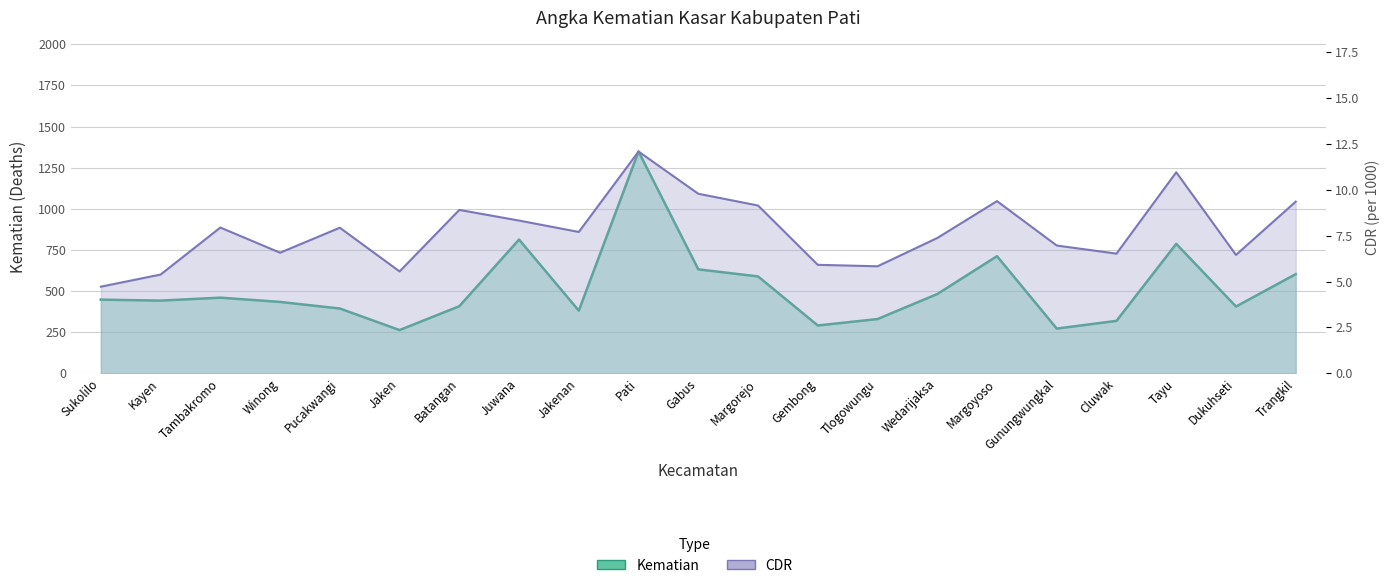

What is the difference between the second highest and second lowest values in the CDR series?

5.6